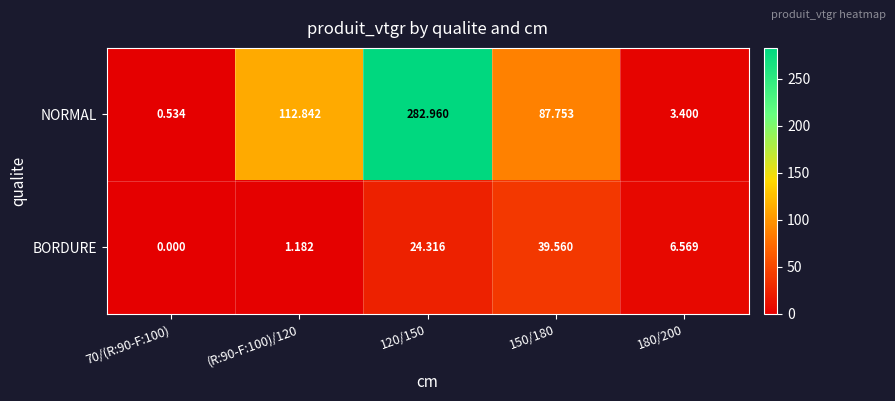

Which series has the widest spread of values?

NORMAL